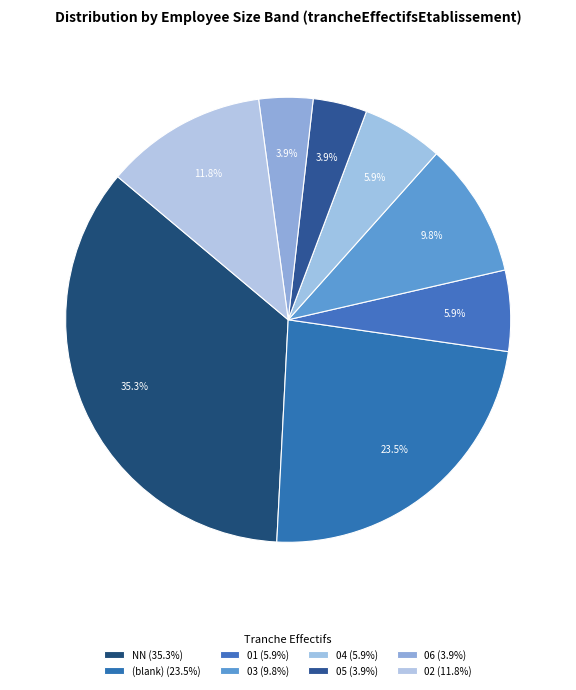

Count the number of slices in the pie.

8